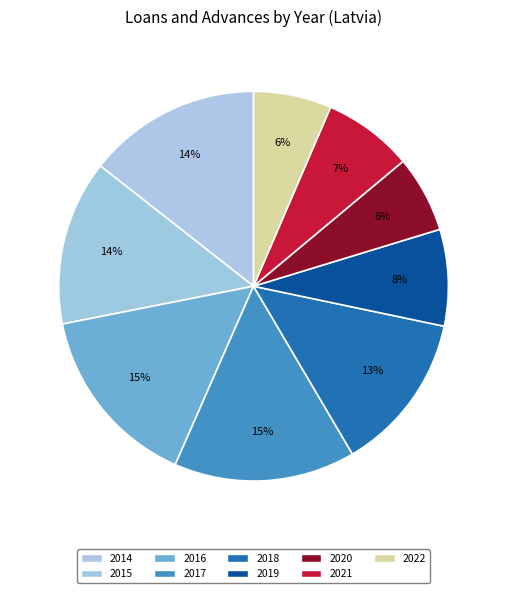

How many slices are in this pie chart?

9